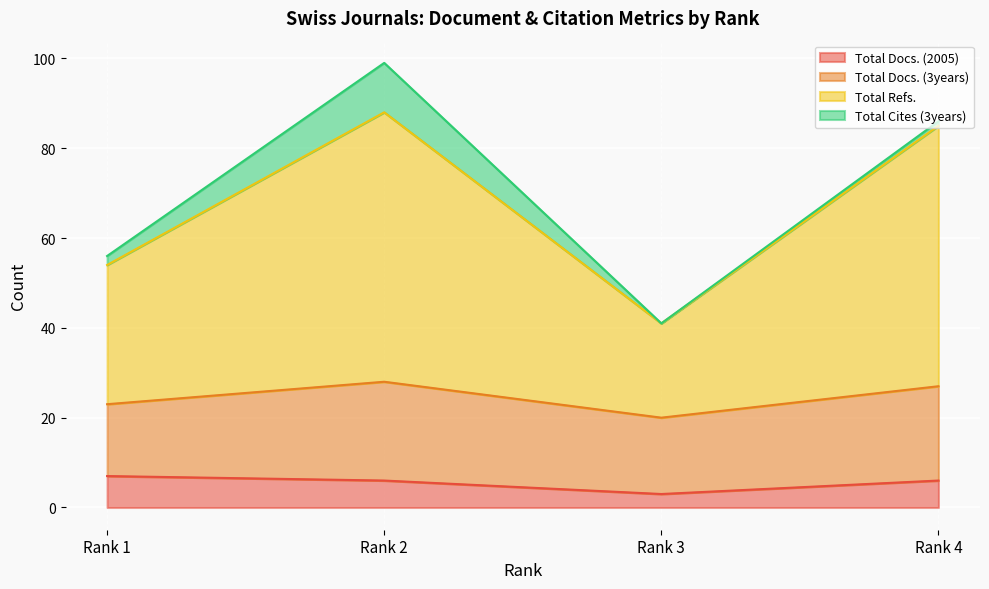

What is the minimum value for Total Docs. (2005)?

3